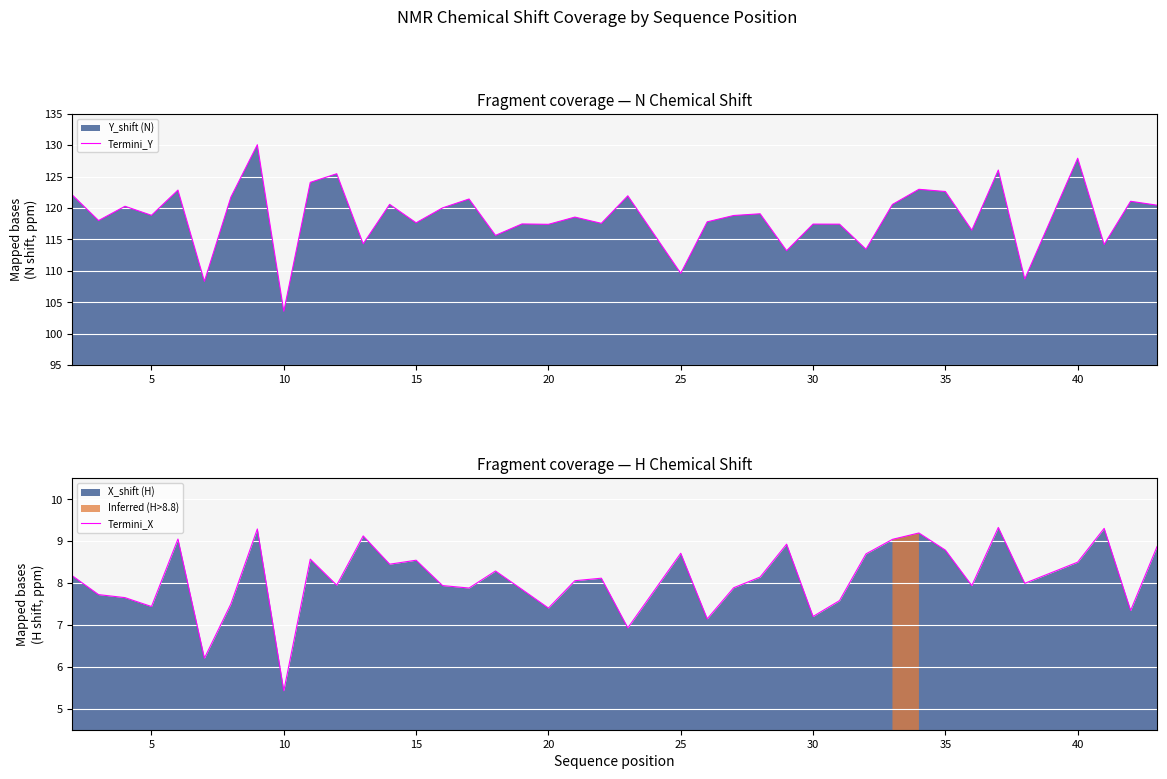

How many data points in Termini_Y are less than 118?

17